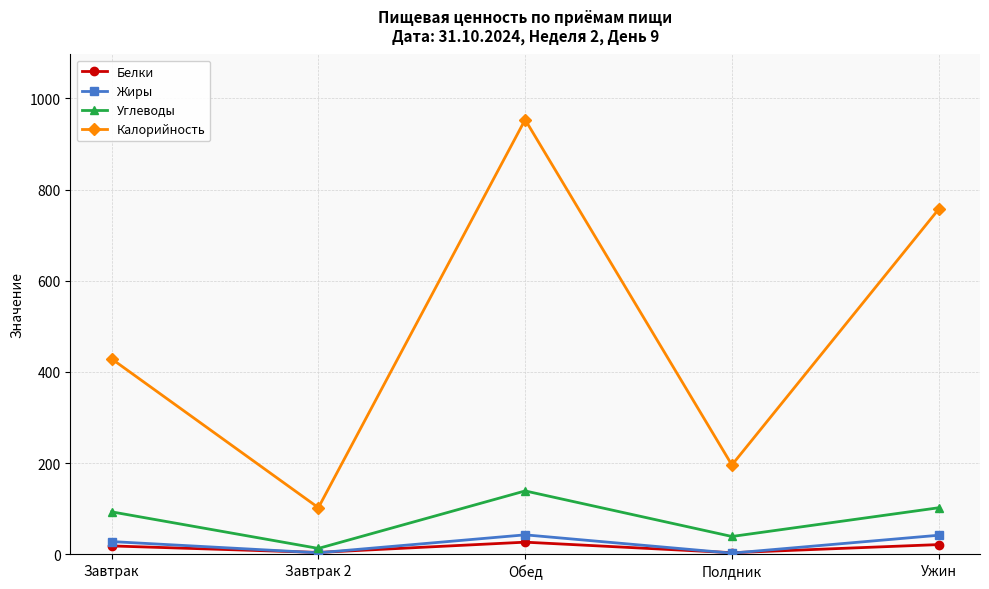

Which series has the largest range (max minus min)?

Калорийность